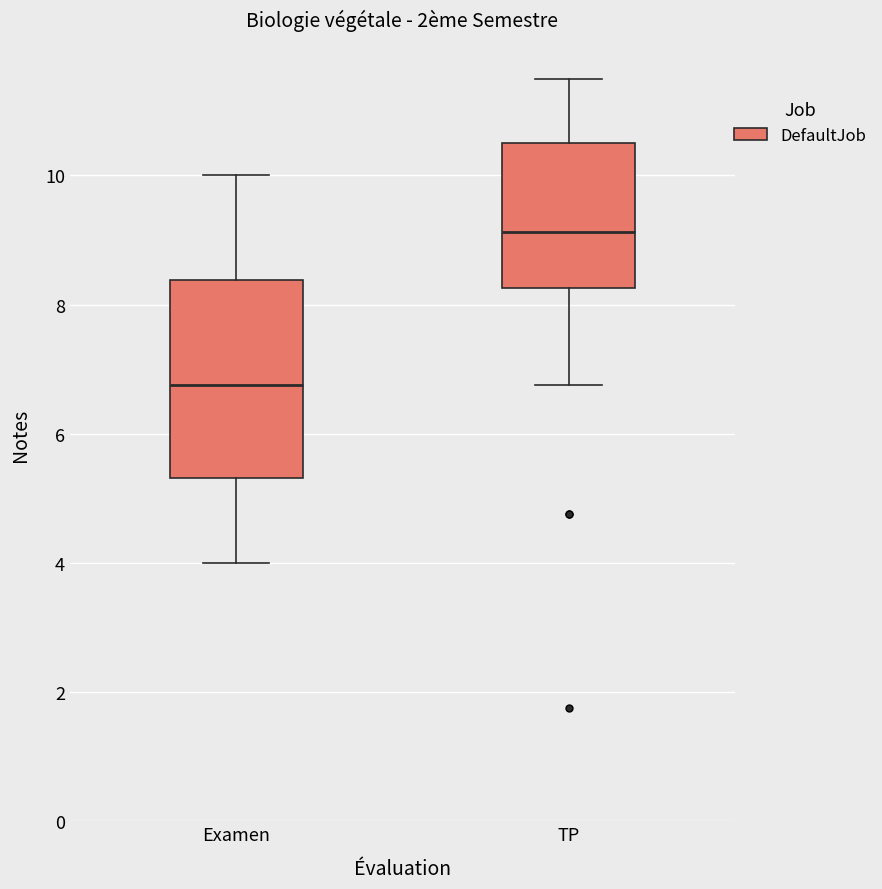

Which box is the tallest, from its lower edge to its upper edge?

Examen